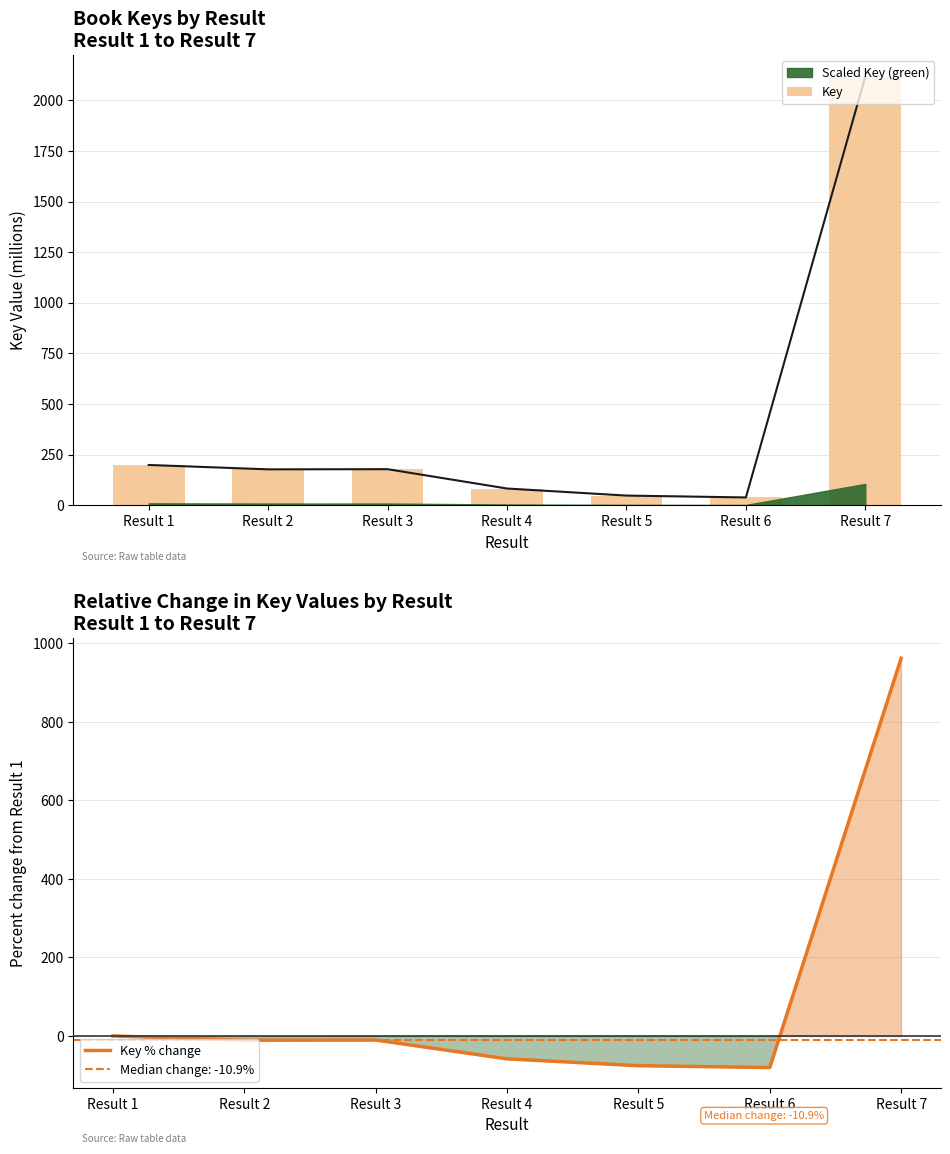

Reading left to right, extract all data points from this chart.

Key: 199.3	177.7	178.5	83.1	48.2	39.0	2116.9
Key % change: 0.0	-10.9	-10.5	-58.3	-75.8	-80.4	962.0